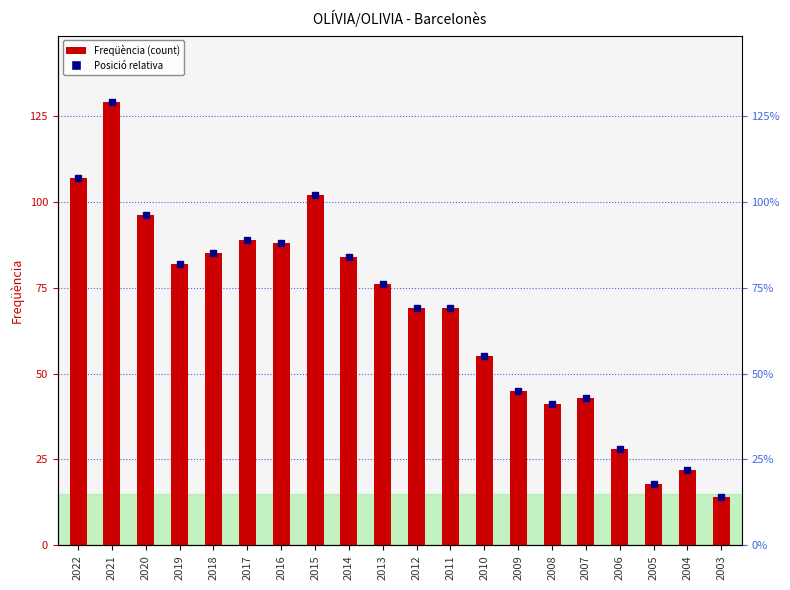

Rank the categories by value from highest to lowest.

2021, 2022, 2015, 2020, 2017, 2016, 2018, 2014, 2019, 2013, 2012, 2011, 2010, 2009, 2007, 2008, 2006, 2004, 2005, 2003